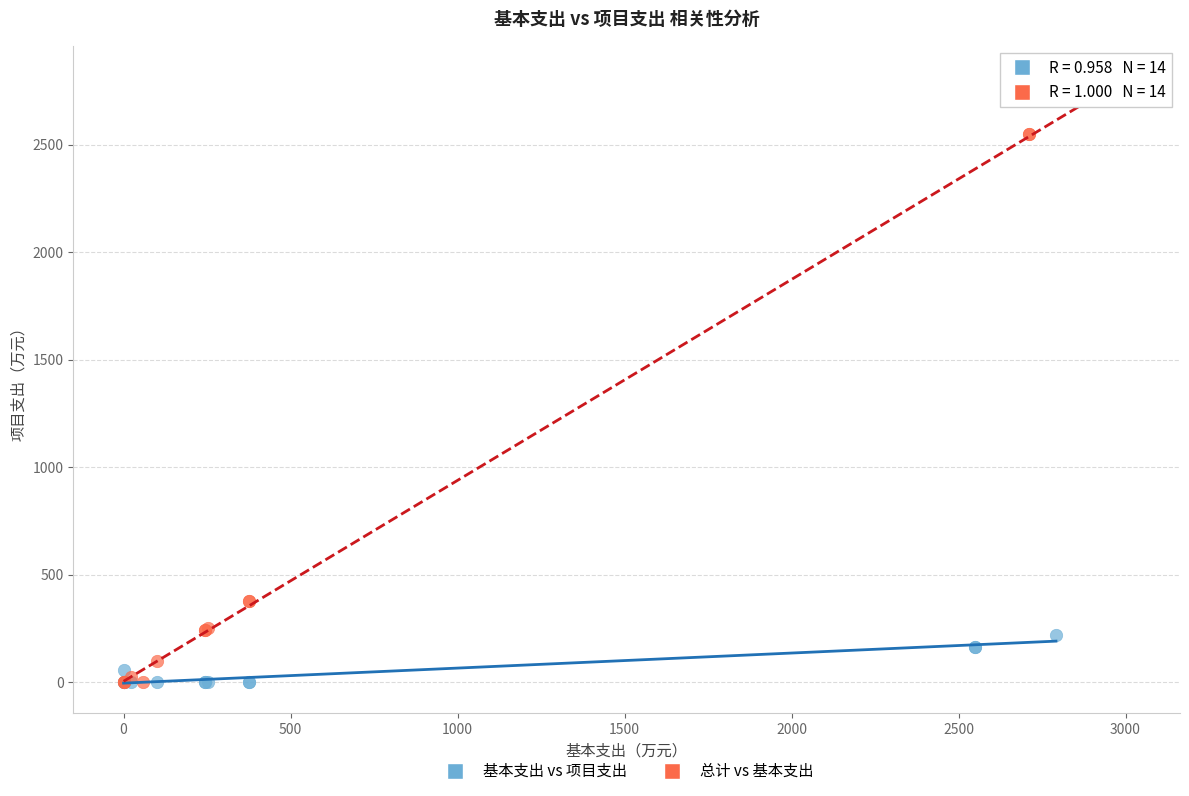

Which series has the largest Y range (max minus min)?

总计 vs 基本支出